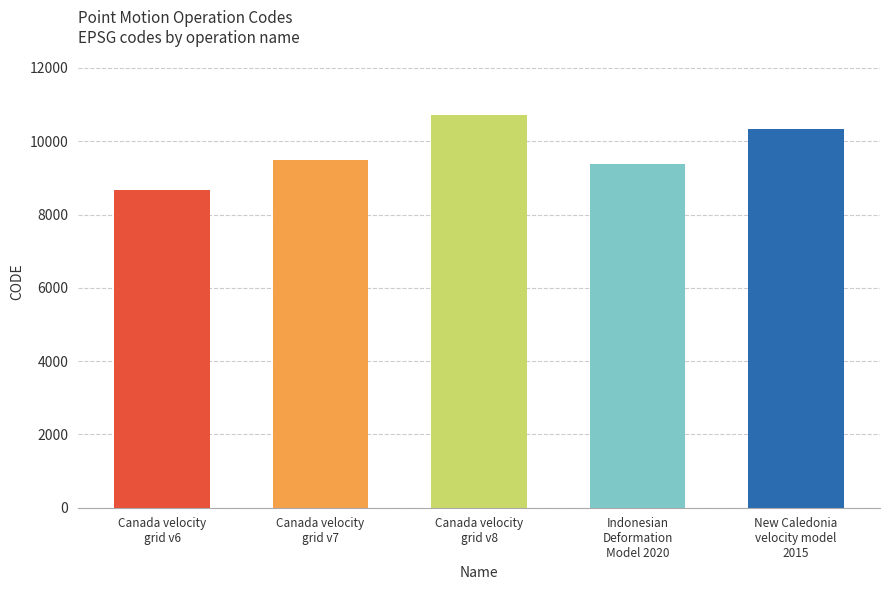

What is the label of the 2nd bar from the left?

Canada velocity
grid v7